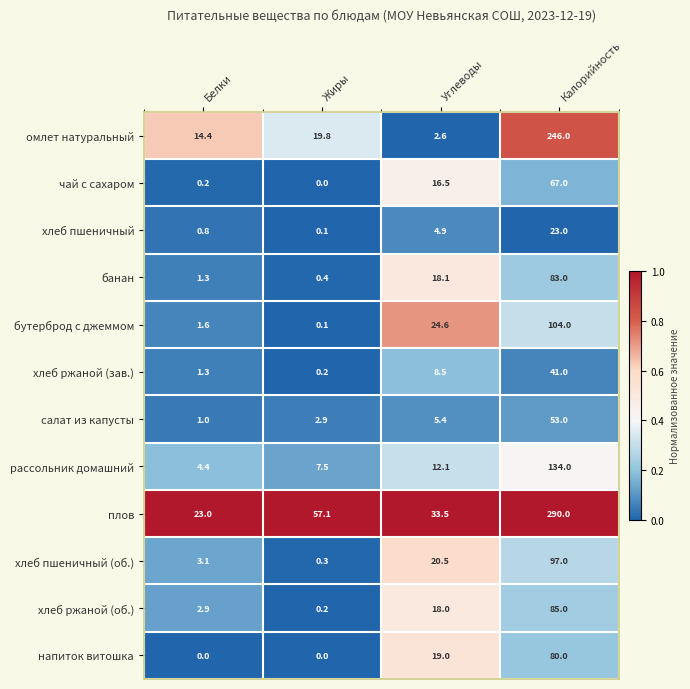

List the series in order of their peak value, lowest first.

хлеб пшеничный, хлеб ржаной (зав.), салат из капусты, чай с сахаром, напиток витошка, банан, хлеб ржаной (об.), хлеб пшеничный (об.), бутерброд с джеммом, рассольник домашний, омлет натуральный, плов